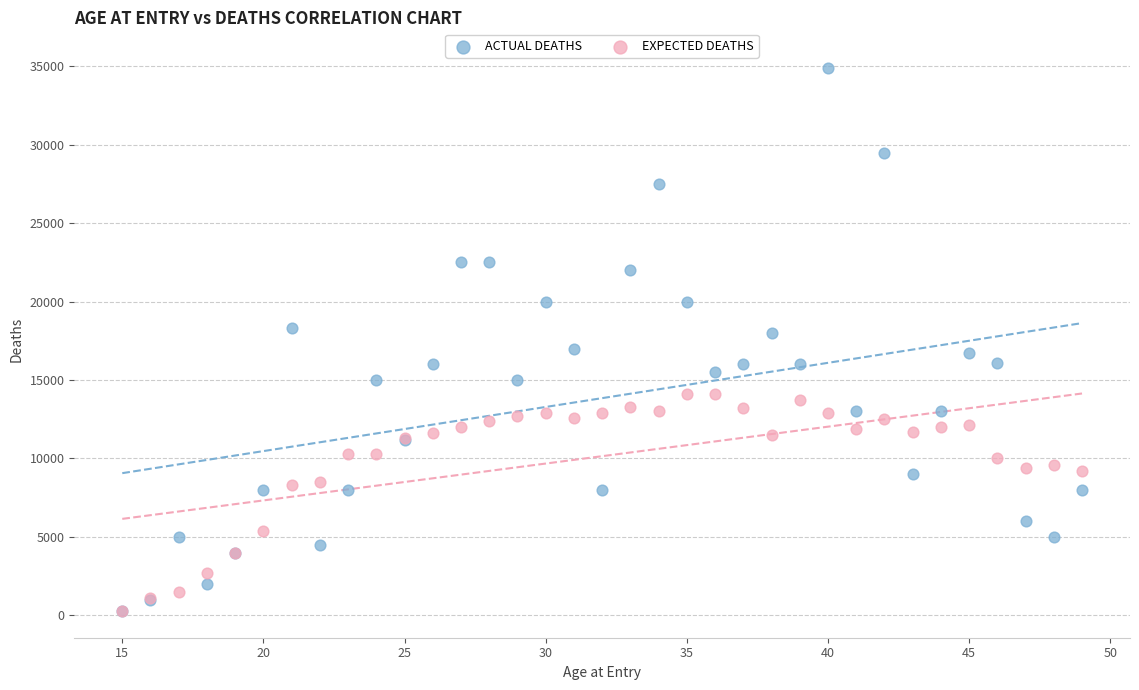

What are all the series names shown in the legend?

ACTUAL DEATHS, EXPECTED DEATHS